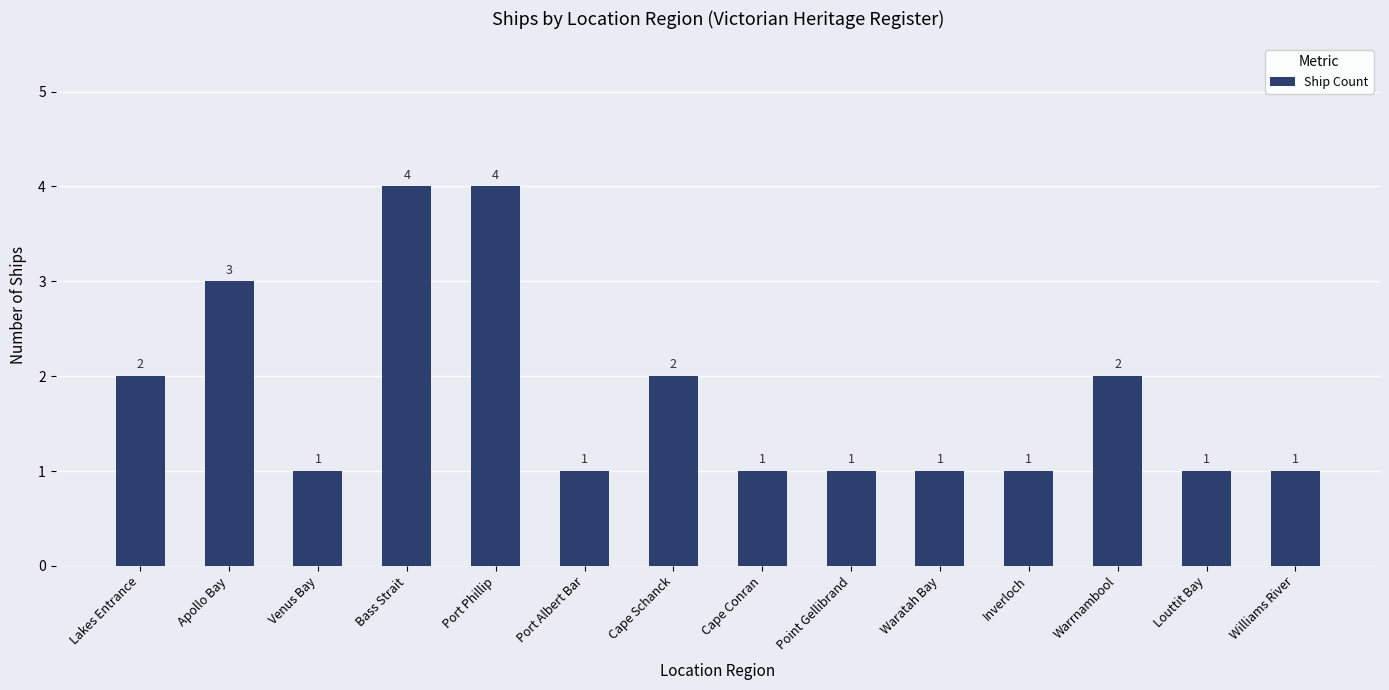

What is the maximum value shown in the chart?

4